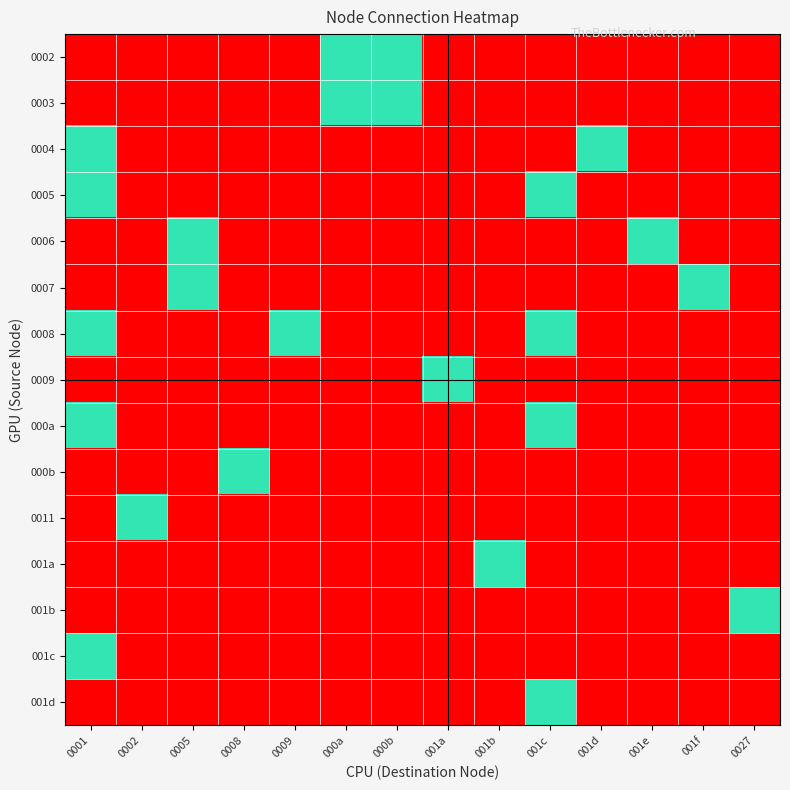

At which category is the sum across all series the highest?

0001